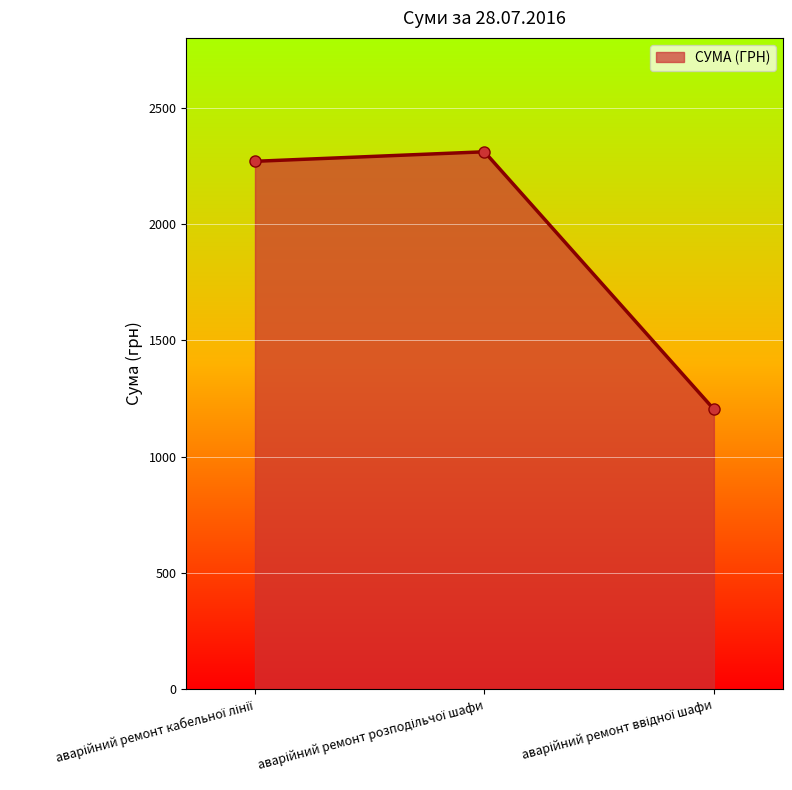

How many values exceed 2269?

2